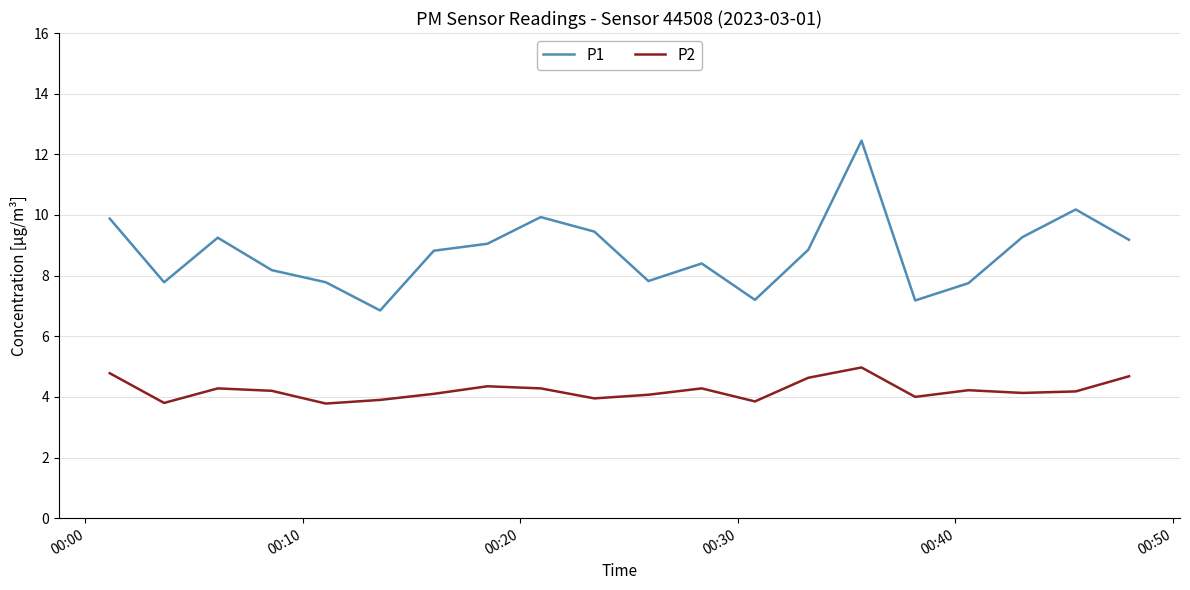

What is the difference between the second highest and second lowest values in the P2 series?

1.0